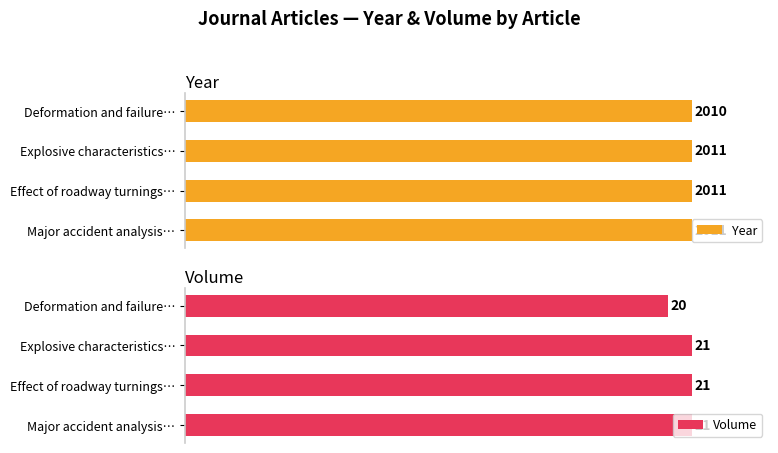

List the series in order of their peak value, highest first.

Year, Volume